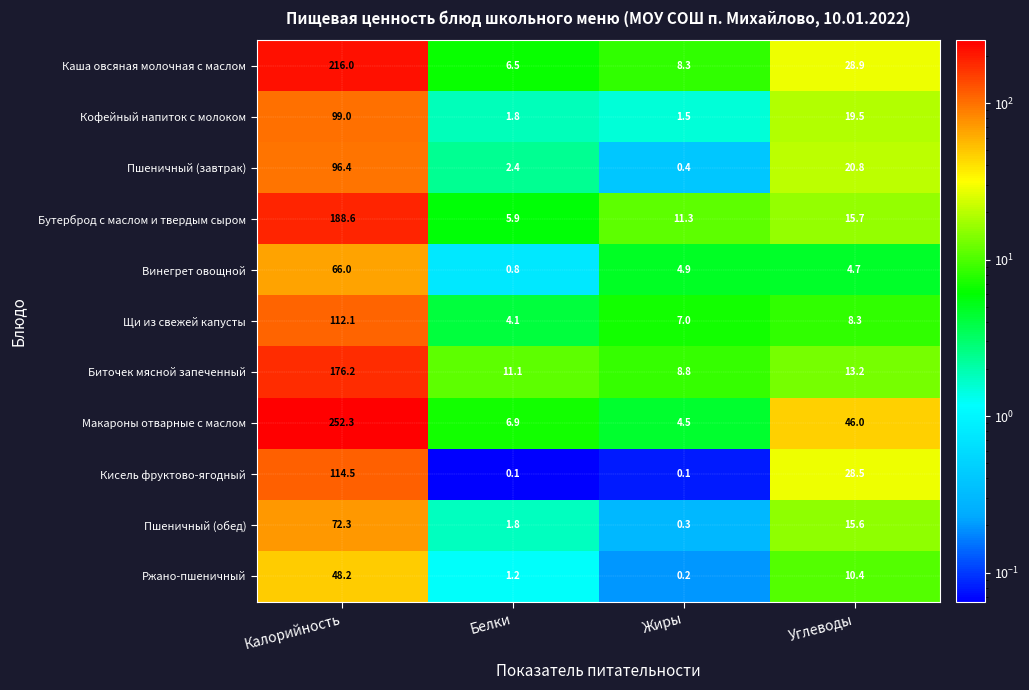

Which series changed the most between Белки and Углеводы?

Макароны отварные с маслом